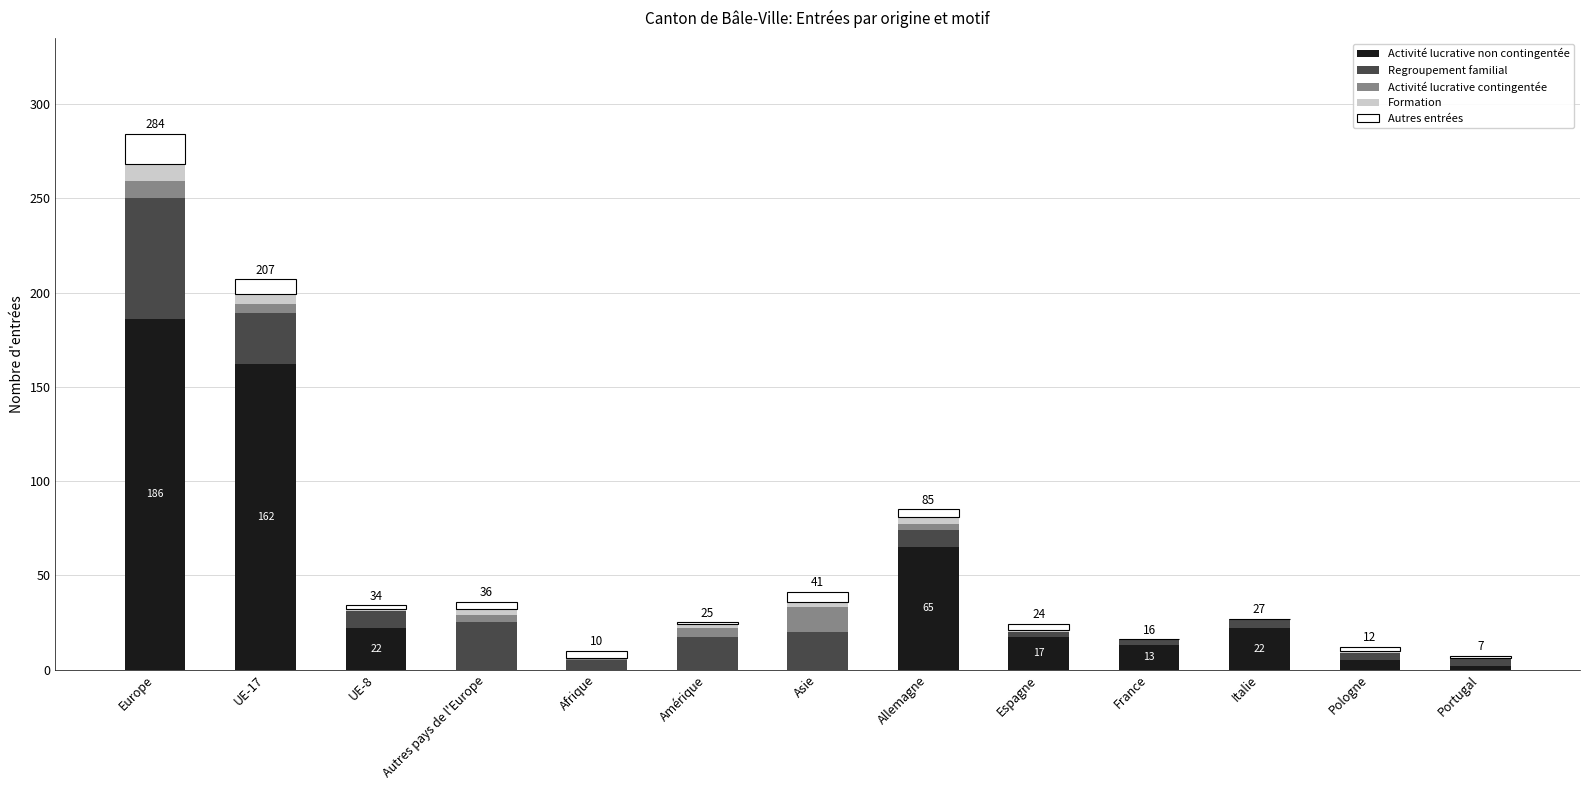

At which category is the sum across all series the highest?

Europe